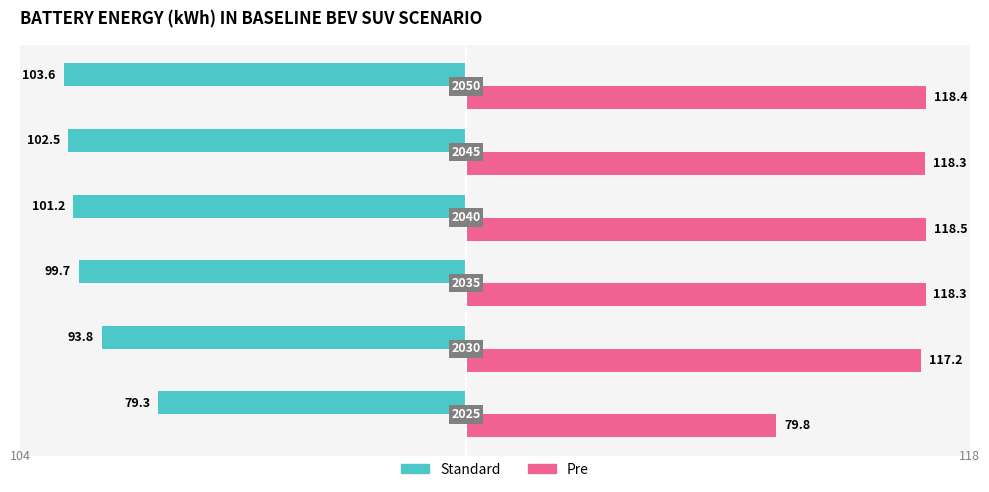

What are all the series names shown in the legend?

Standard, Pre